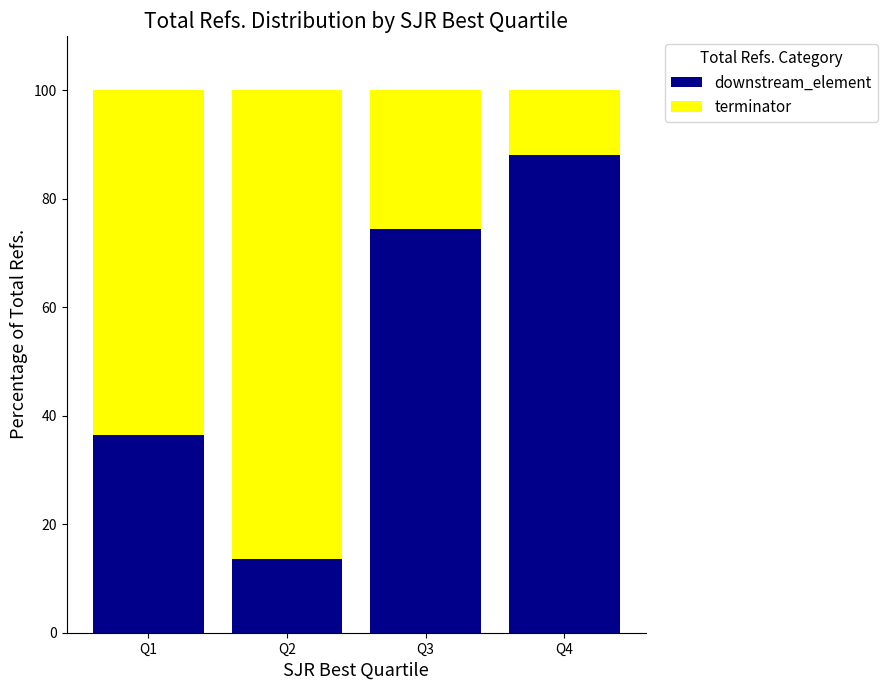

What is the difference between the maximum and second lowest values in the downstream_element series?

51.6